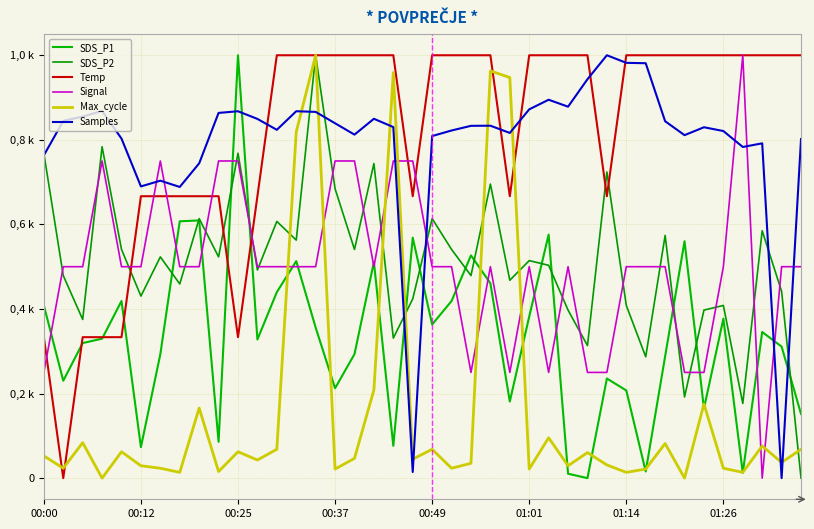

Which series has the largest total across all categories?

Temp